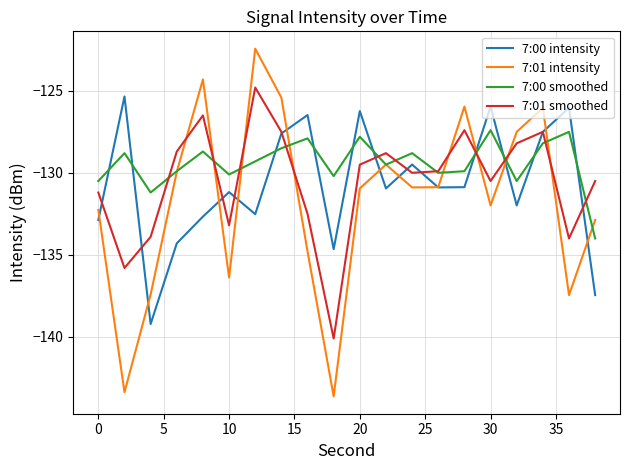

What is the maximum value for 7:00 smoothed?

-127.4